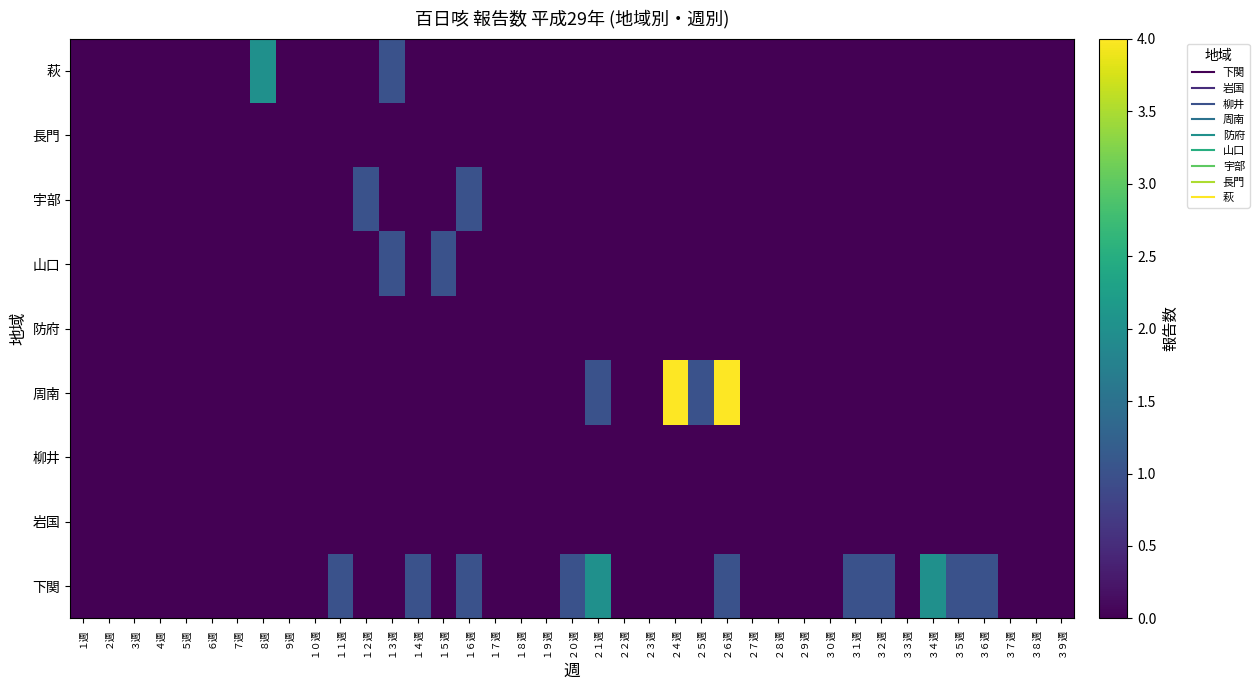

What is the spread (max minus min) of values at １２週?

1